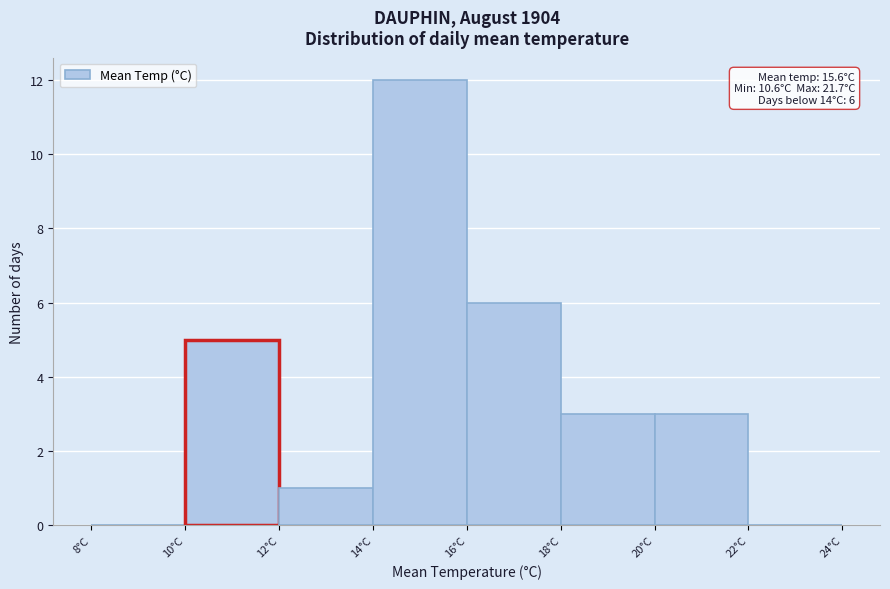

Which range on the x-axis has the tallest bar?

14 to 16